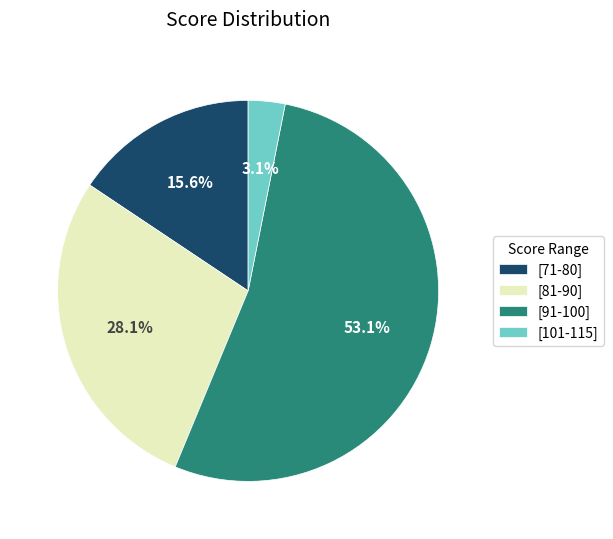

To the nearest percent, what is the average slice percentage?

25%